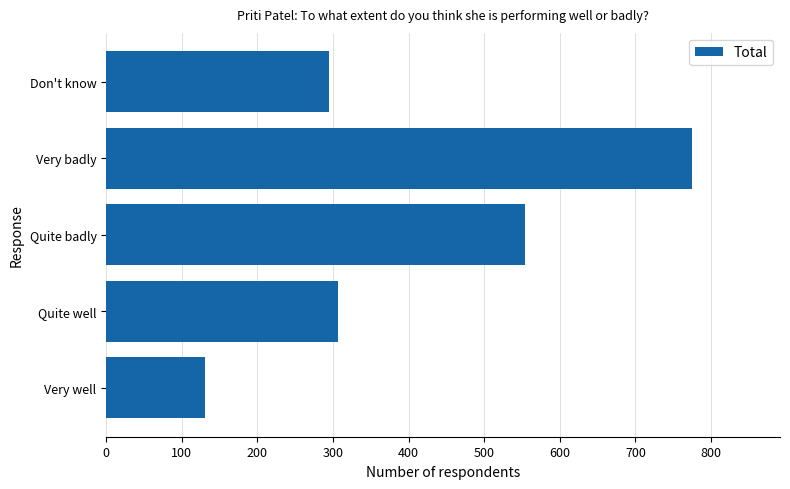

The chart shows a value of 130 at Very well. True or false?

True